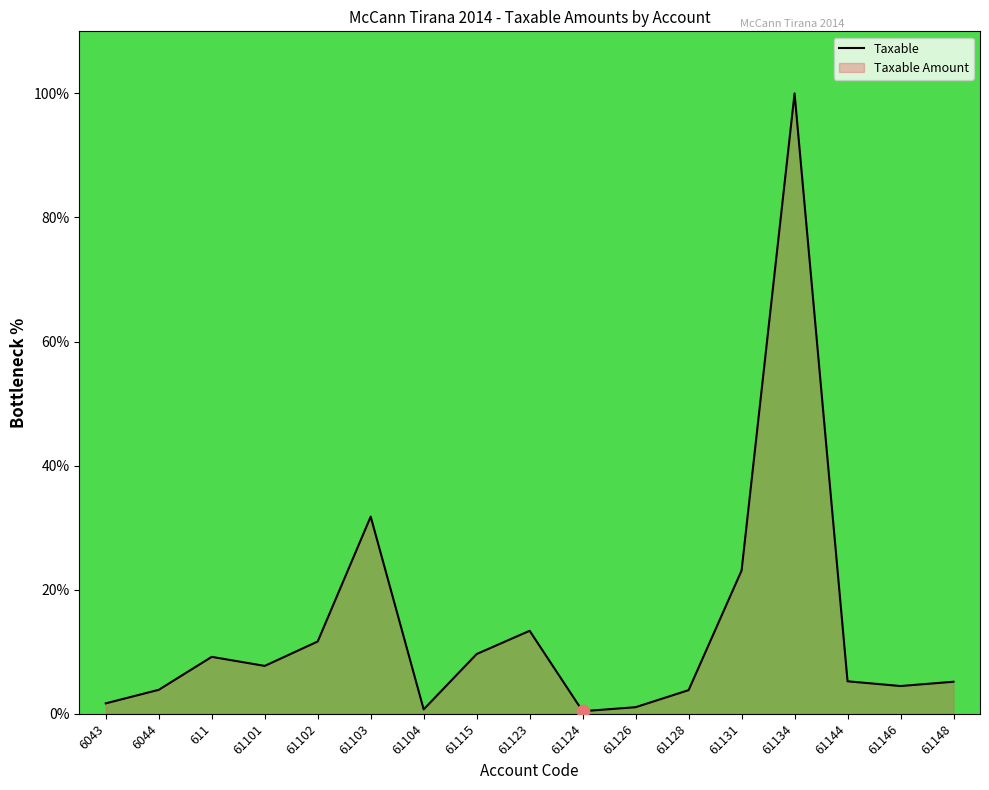

Between 61126 and 61128, which is larger?

61128